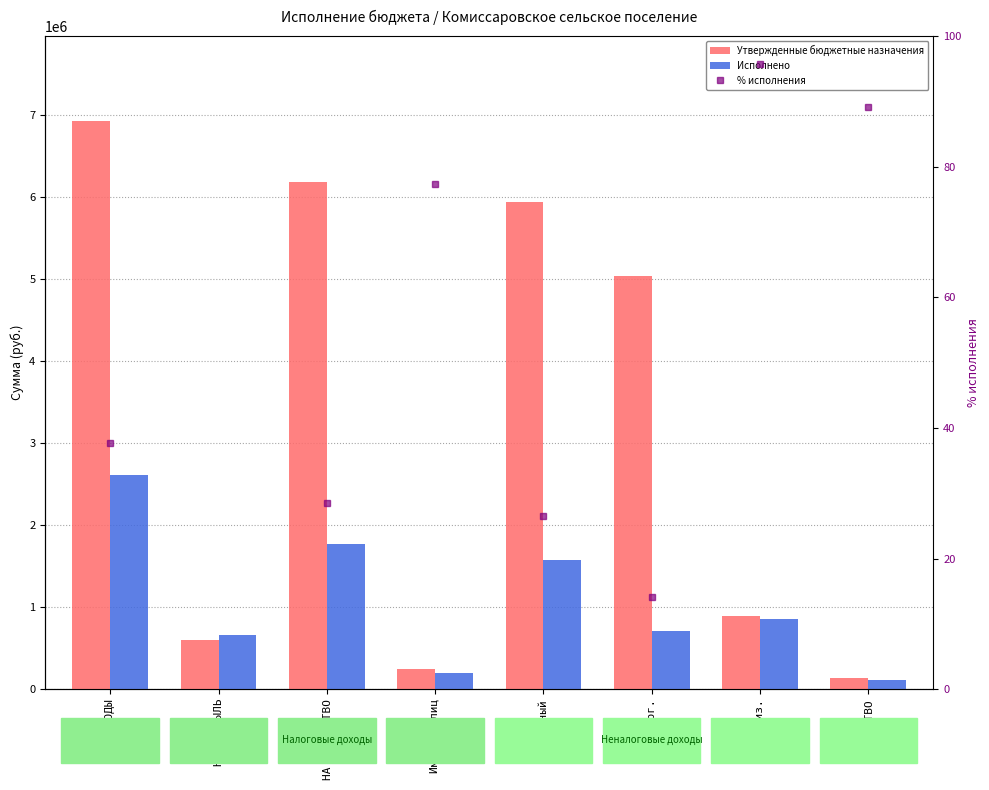

What is the label of the 7th bar from the right?

НА ПРИБЫЛЬ